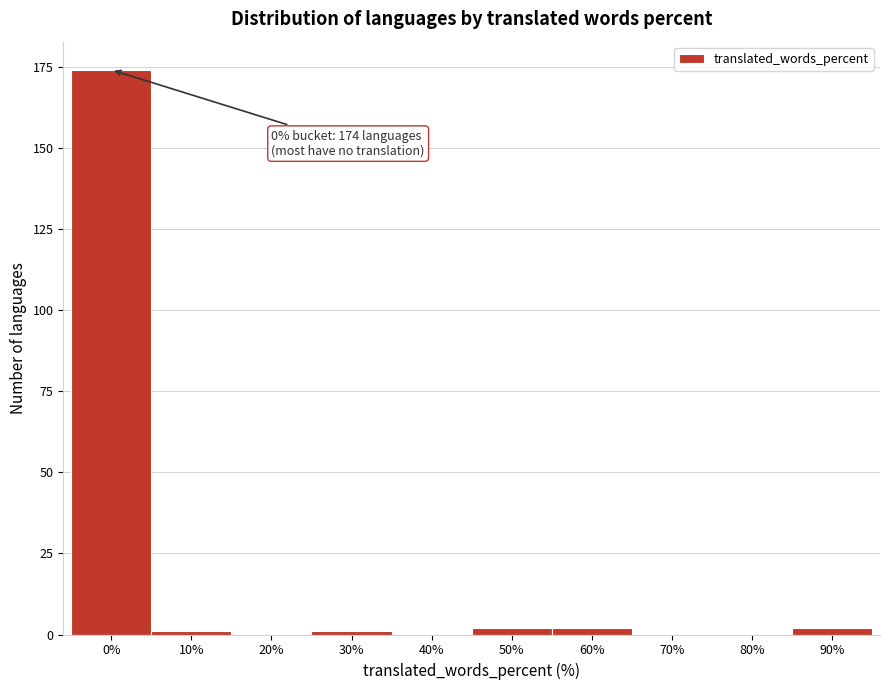

Reading left to right, extract all data points from this chart.

0%=174	10%=1	20%=0	30%=1	40%=0	50%=2	60%=2	70%=0	80%=0	90%=2